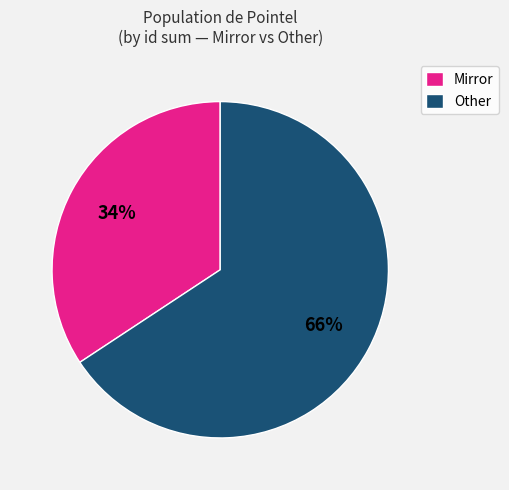

Rank the categories by value from lowest to highest.

Mirror, Other